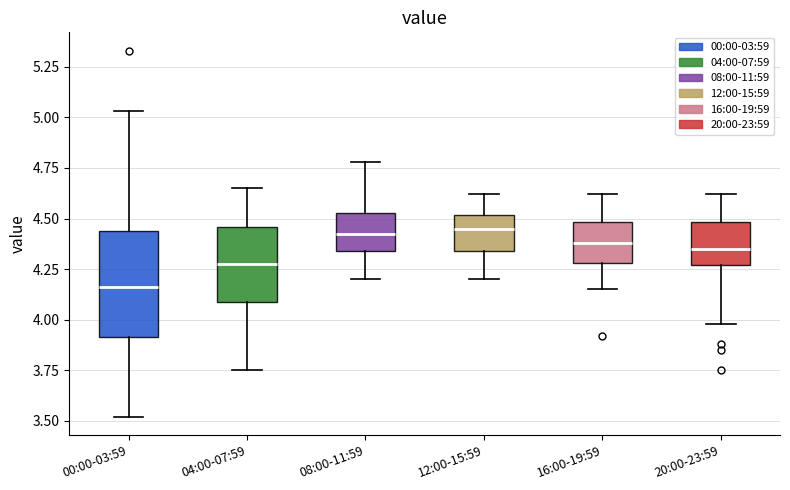

Which box's median line is the lowest?

00:00-03:59